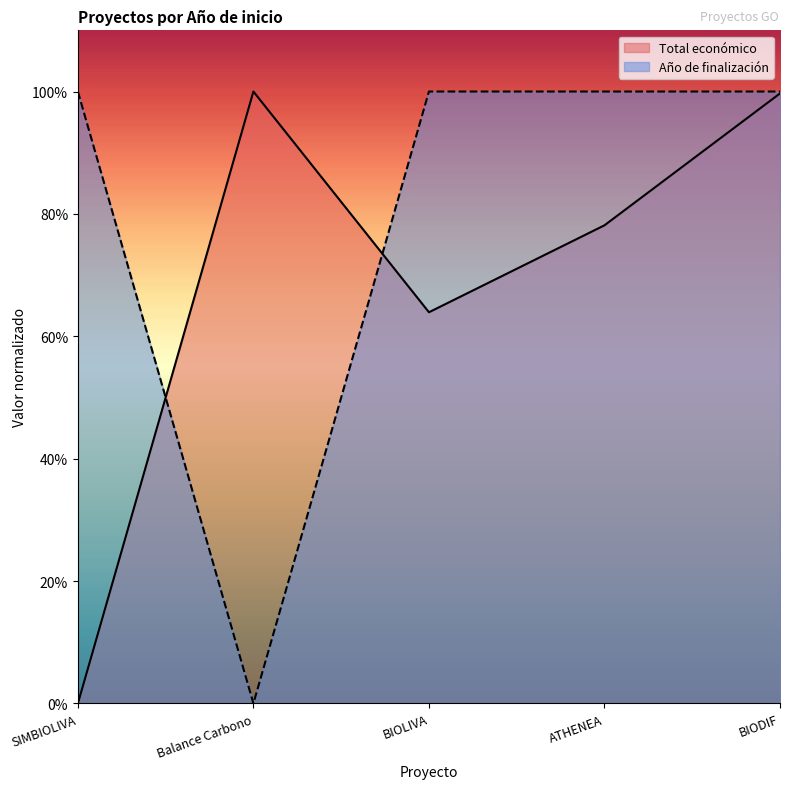

List the series in order of their peak value, highest first.

Total económico, Año de finalización